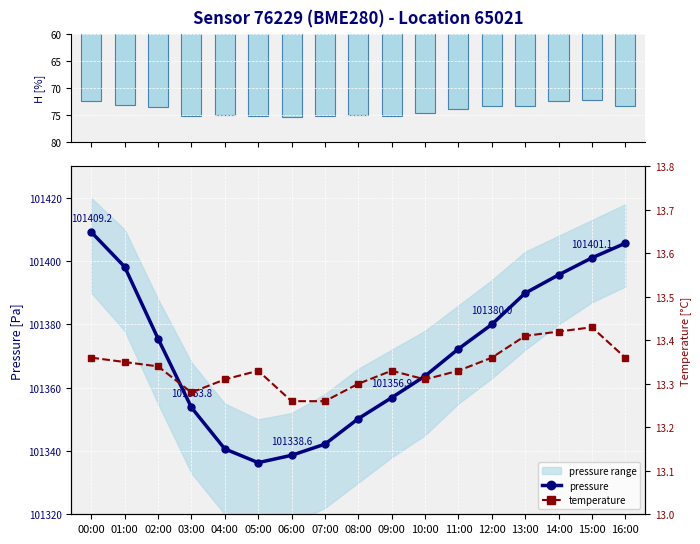

What is the total value across all series at 09:00?

101445.3